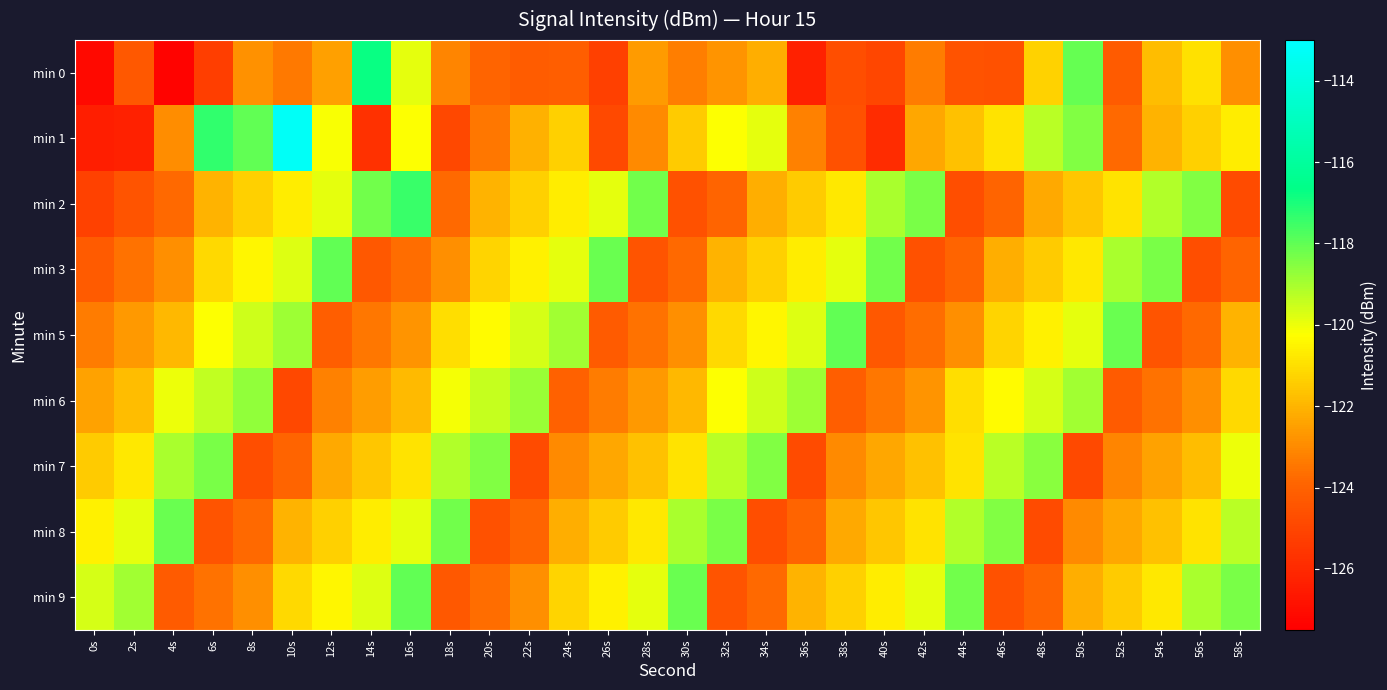

Rank the series at 2s from lowest to highest value.

min 1, min 2, min 0, min 3, min 5, min 6, min 7, min 8, min 9